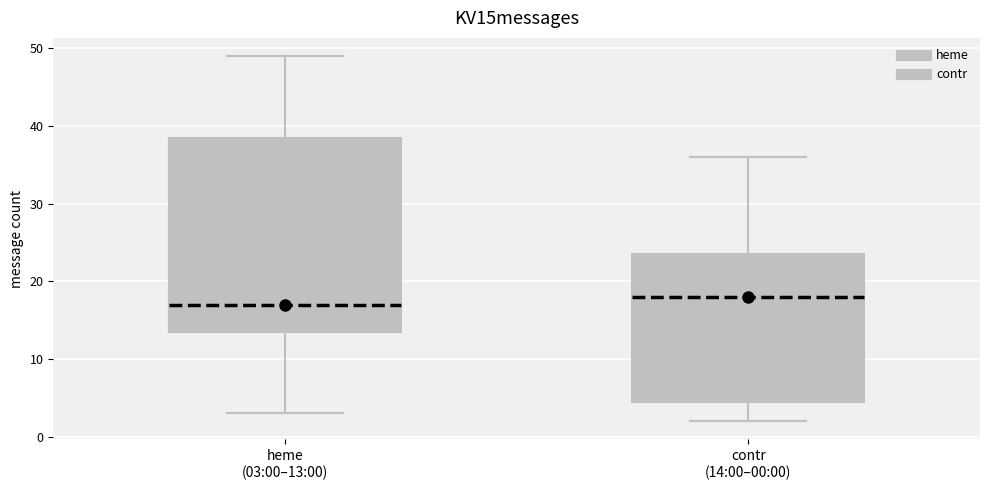

Which box has the highest median line?

contr (14:00–00:00)